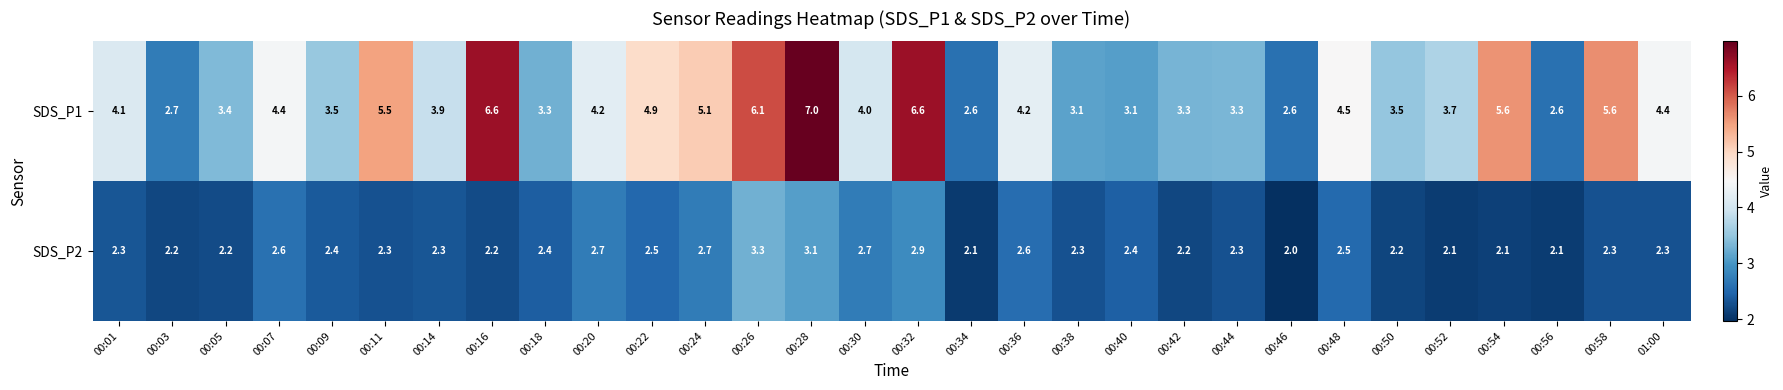

Which label corresponds to the smallest value in the chart?

00:46